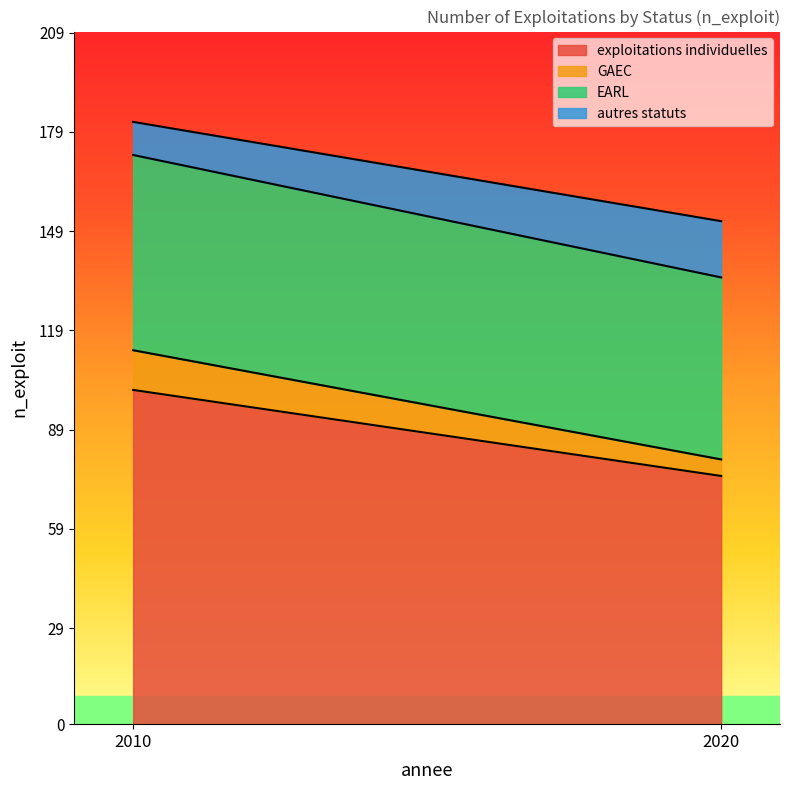

What is the maximum value for GAEC?

12